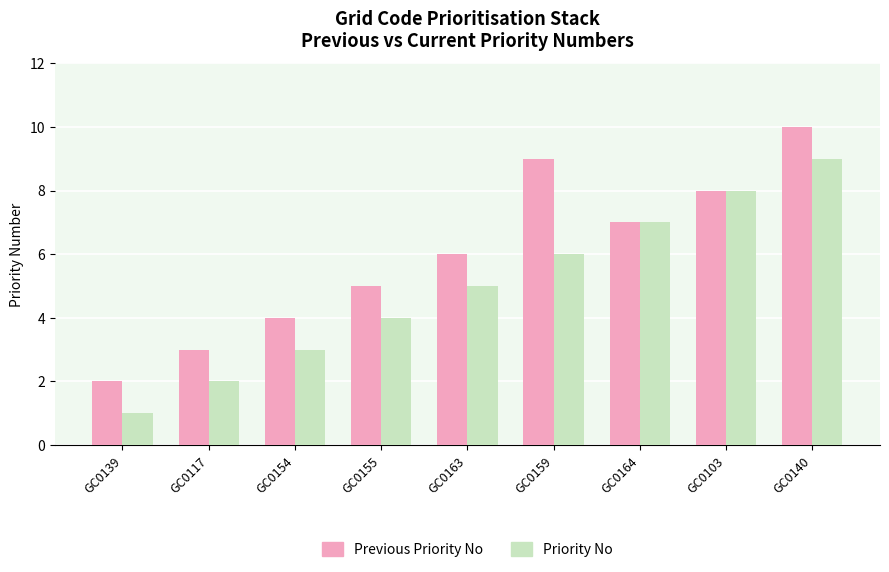

What is the label of the 7th bar from the left?

GC0164